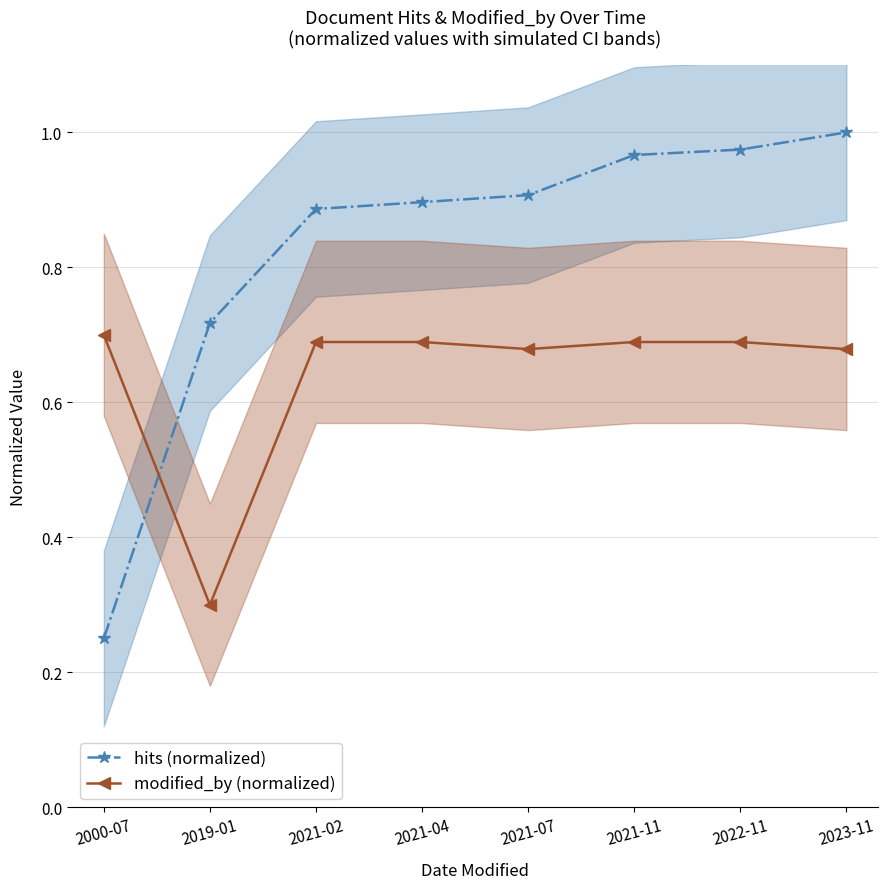

What are all the series names shown in the legend?

hits (normalized), modified_by (normalized)